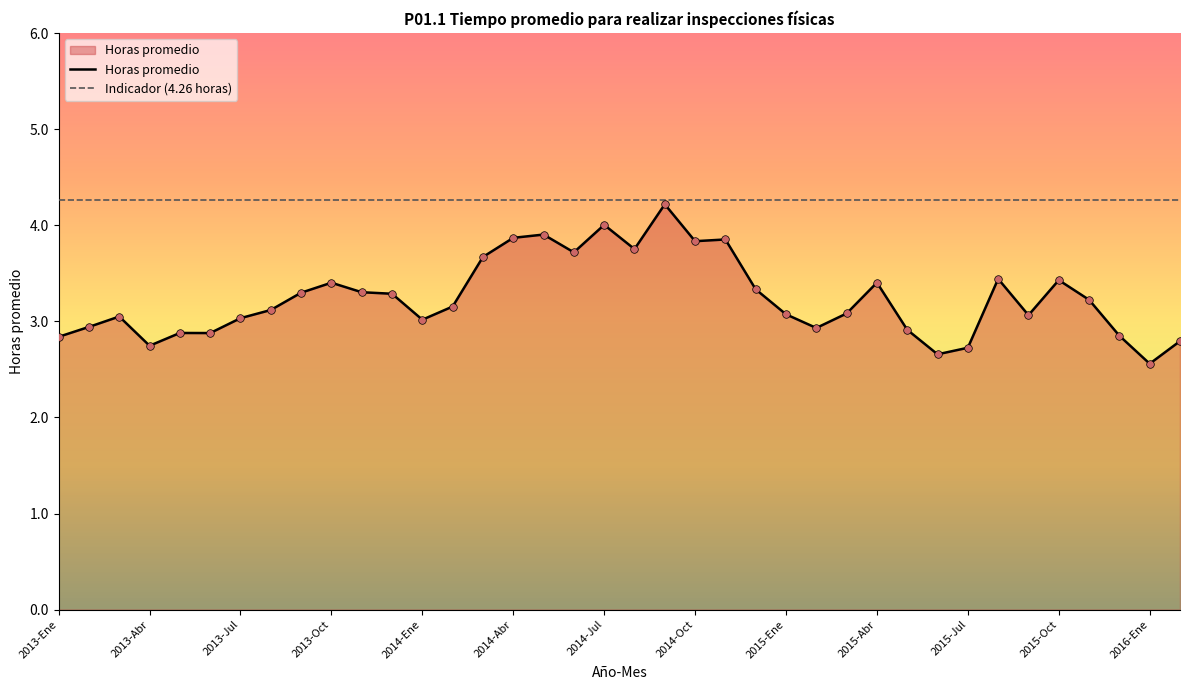

Approximately how many times larger is the value at 2014-Feb compared to 2015-Mar?

1.0